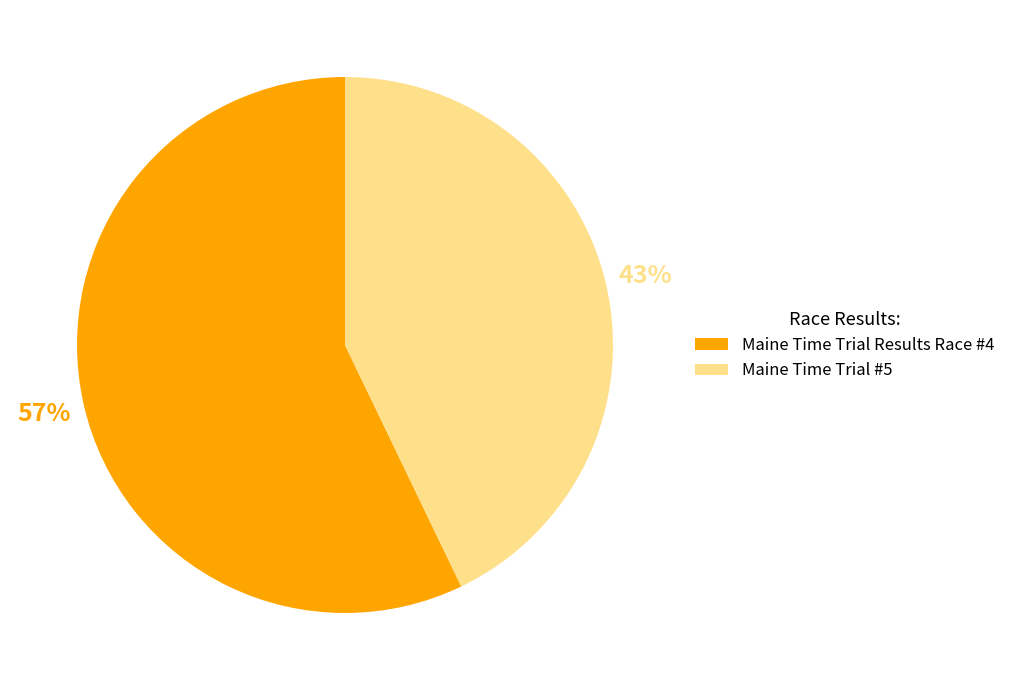

Which category accounts for the majority?

Maine Time Trial Results Race #4